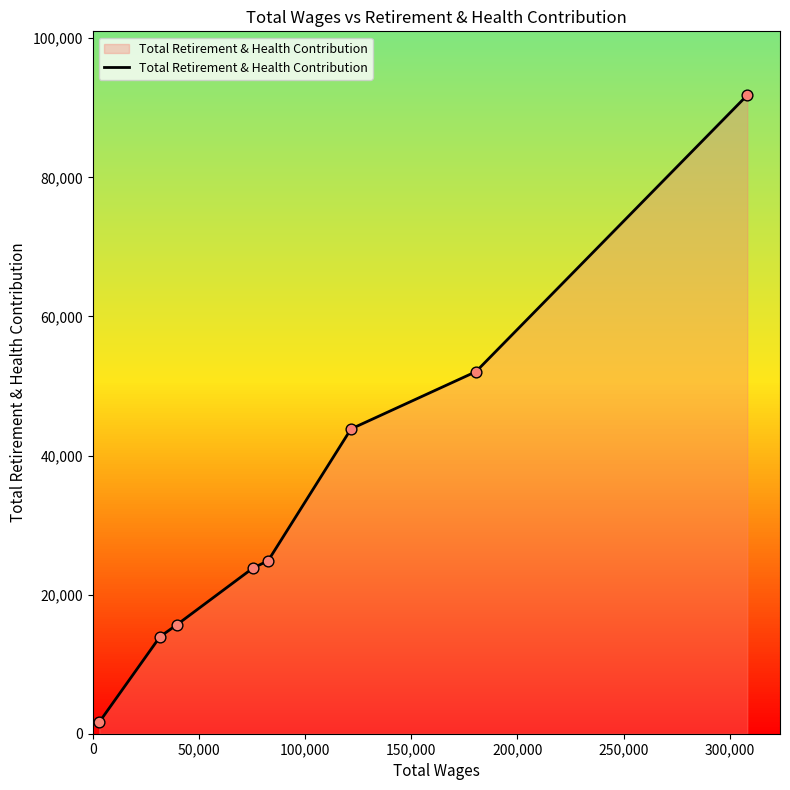

What is the maximum value shown in the chart?

91814